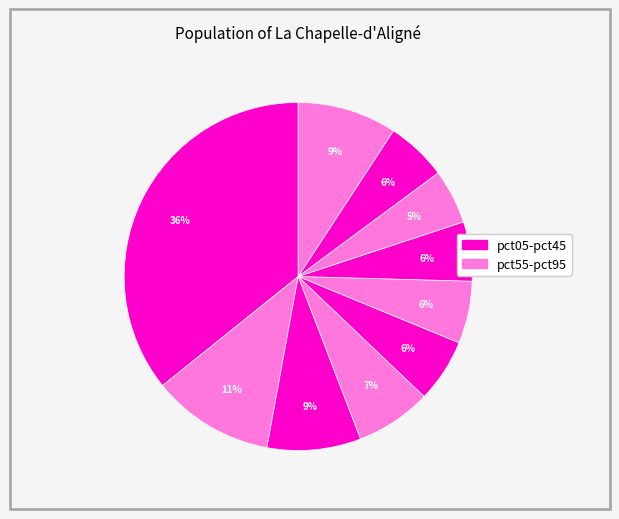

Count the number of slices in the pie.

10